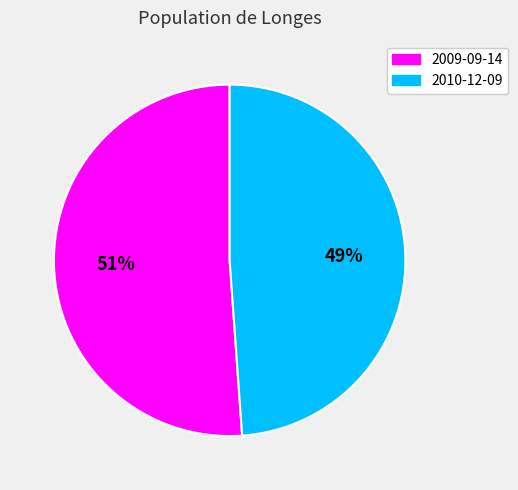

Is there any slice that represents more than half of the pie?

Yes